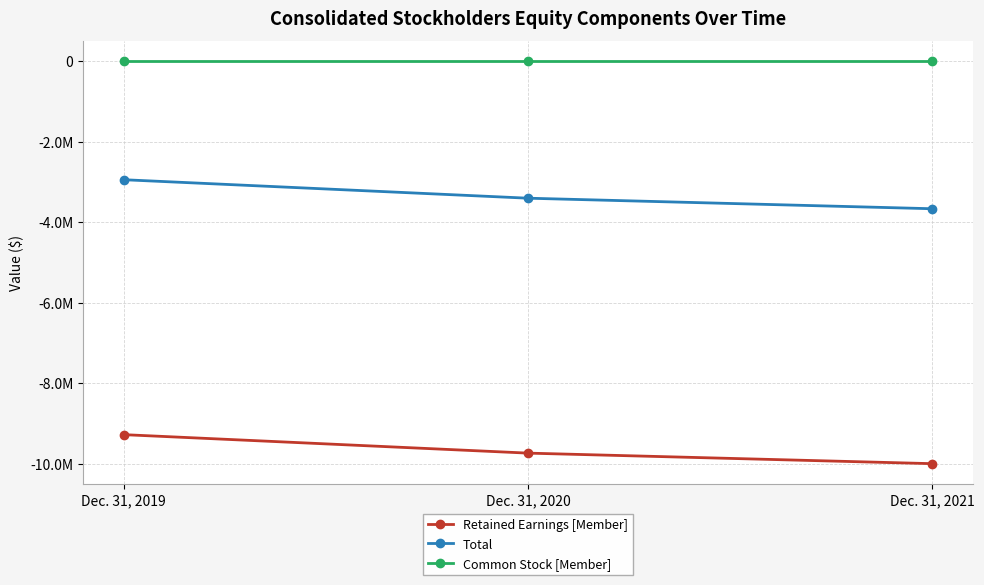

What is the difference between the highest and lowest values at Dec. 31, 2021?

10003294